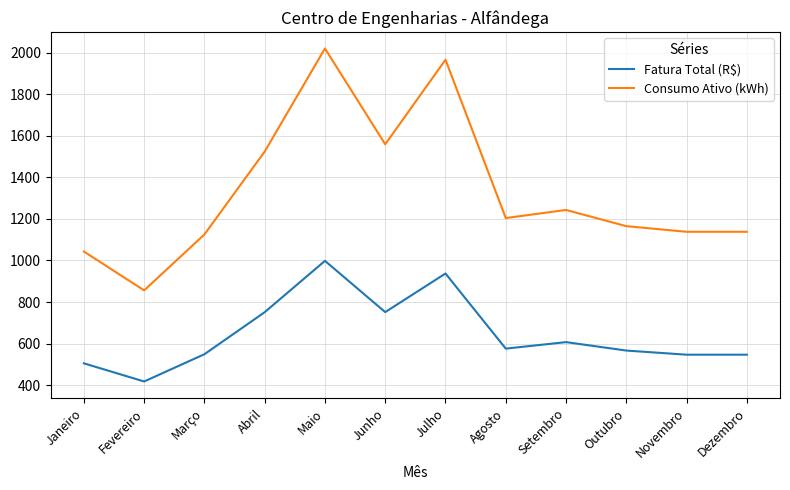

At which label is Consumo Ativo (kWh) closest to 1438?

Abril